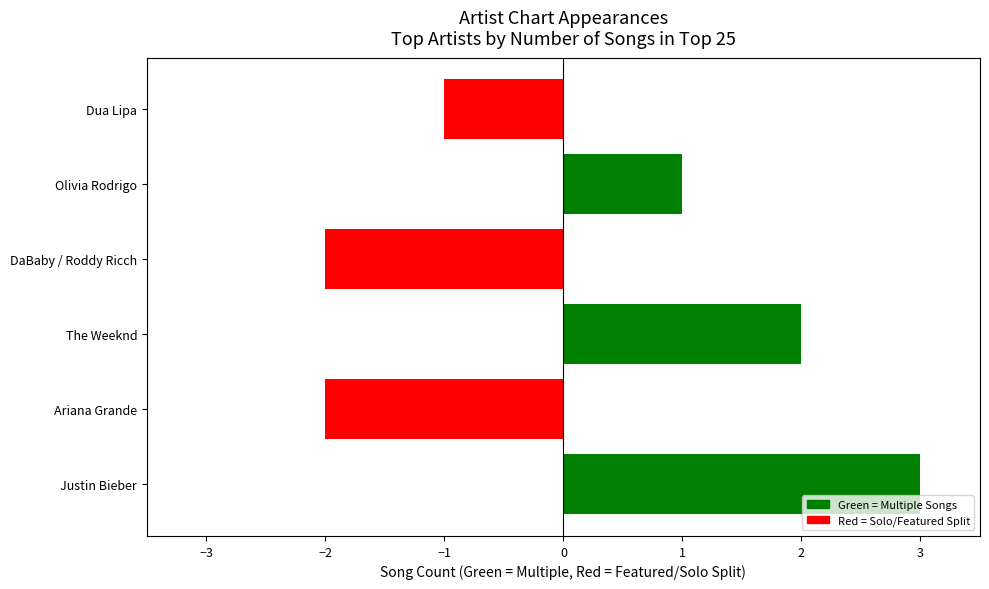

How many values are between -2 and 2?

5